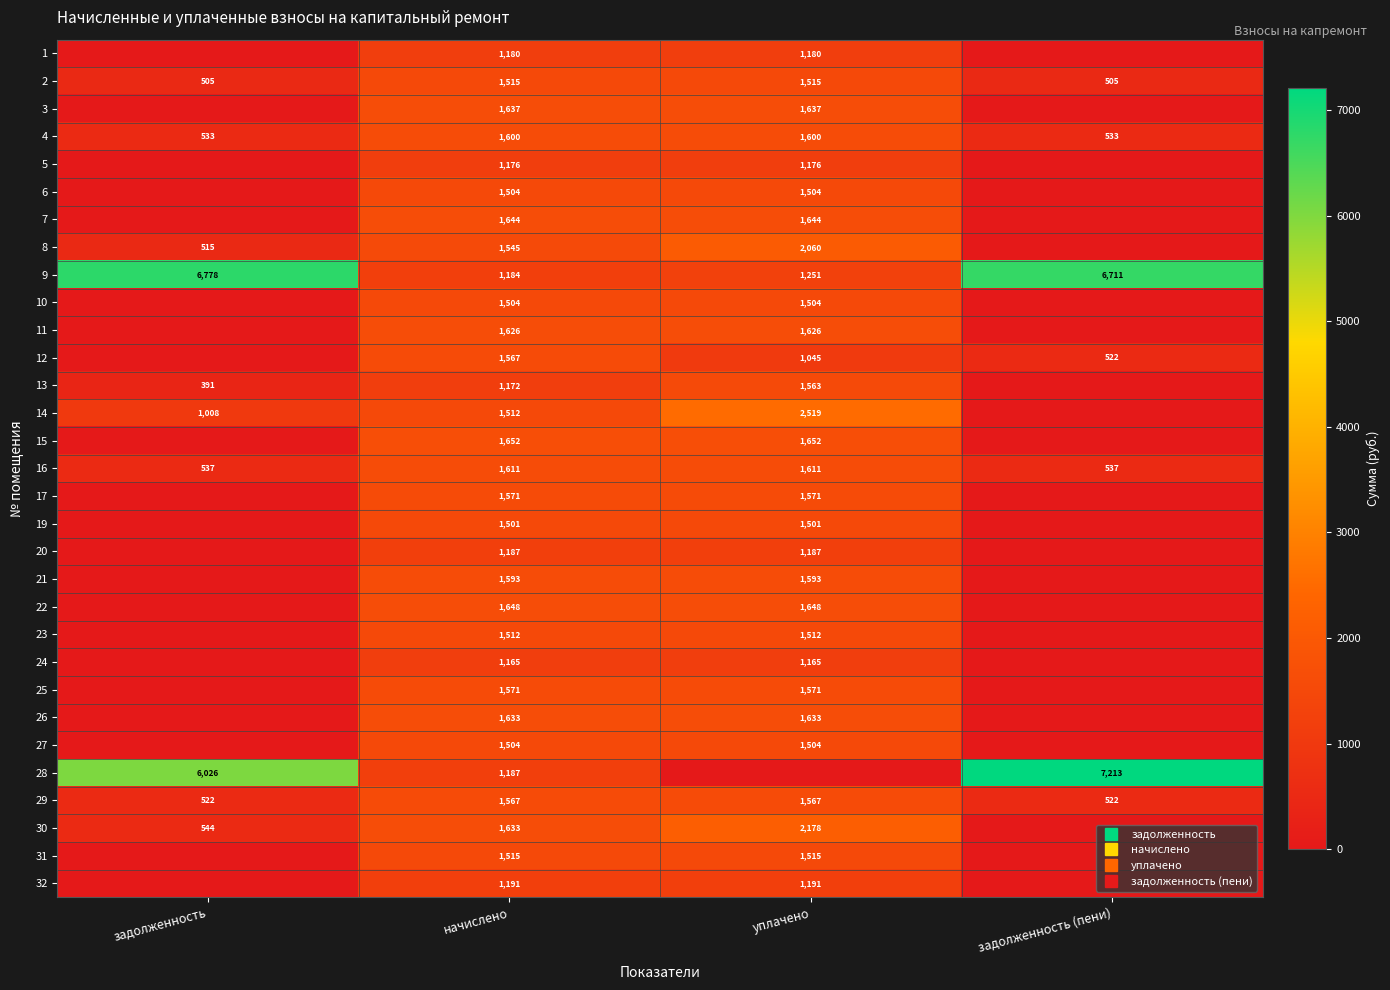

Which category has the highest value in the 19 series?

начислено